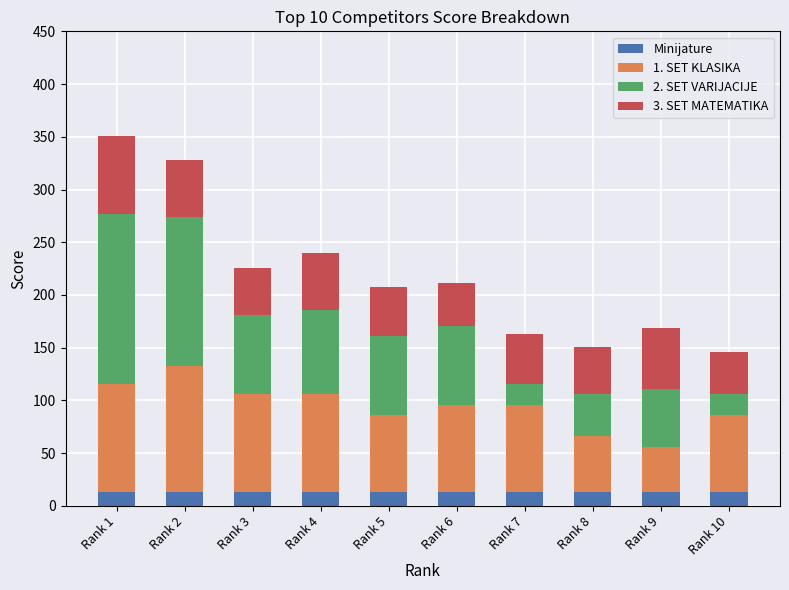

What is the total value across all series at Rank 4?

240